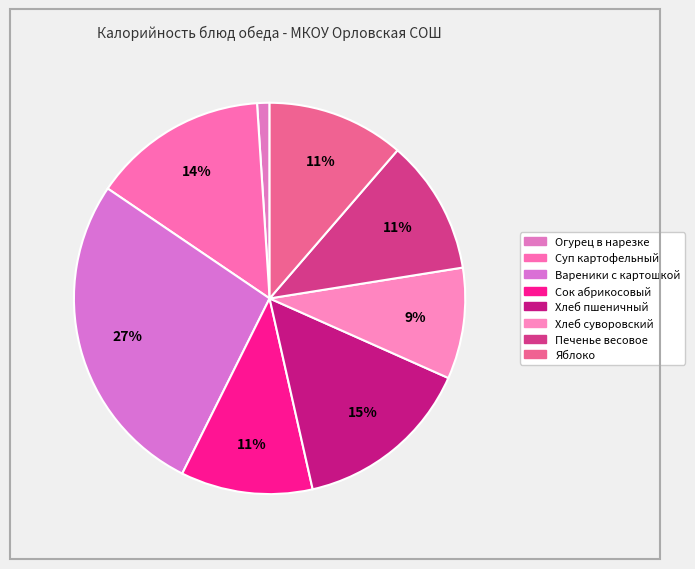

How many segments does this pie chart have?

8